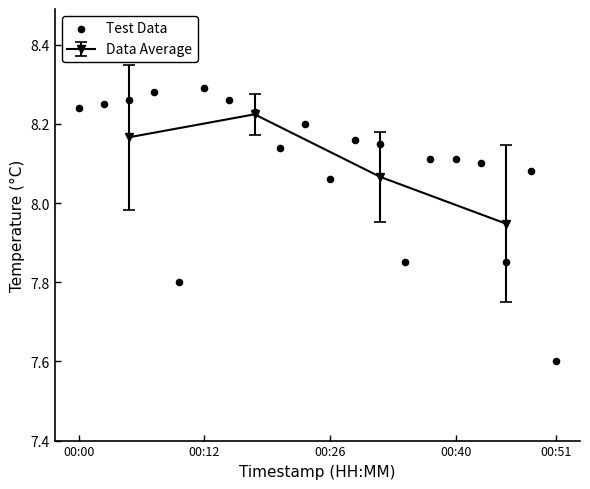

How many interior local peaks does the Data Average series have?

1